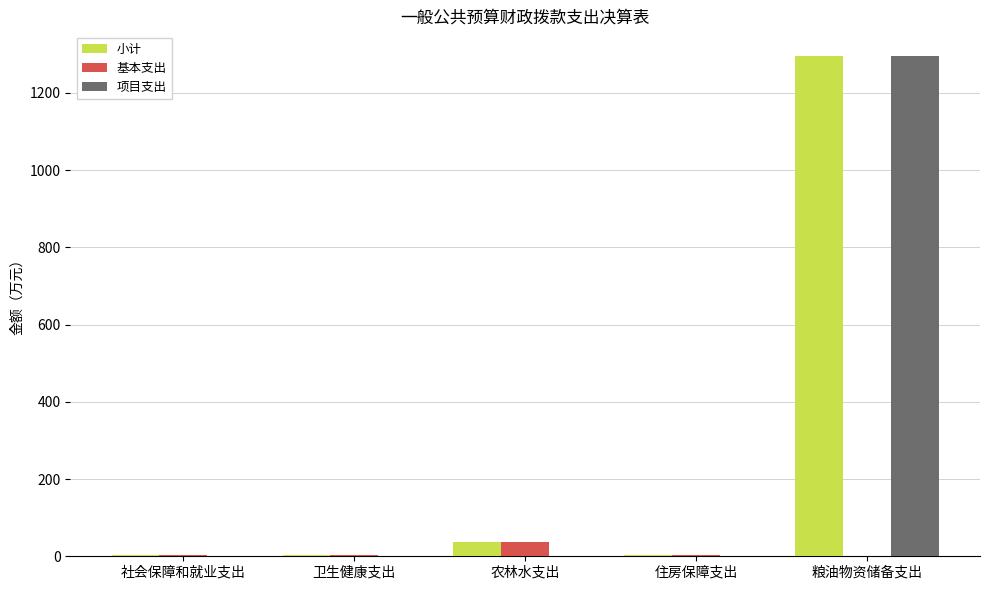

The value of 项目支出 at 社会保障和就业支出 is -523.7. True or false?

False